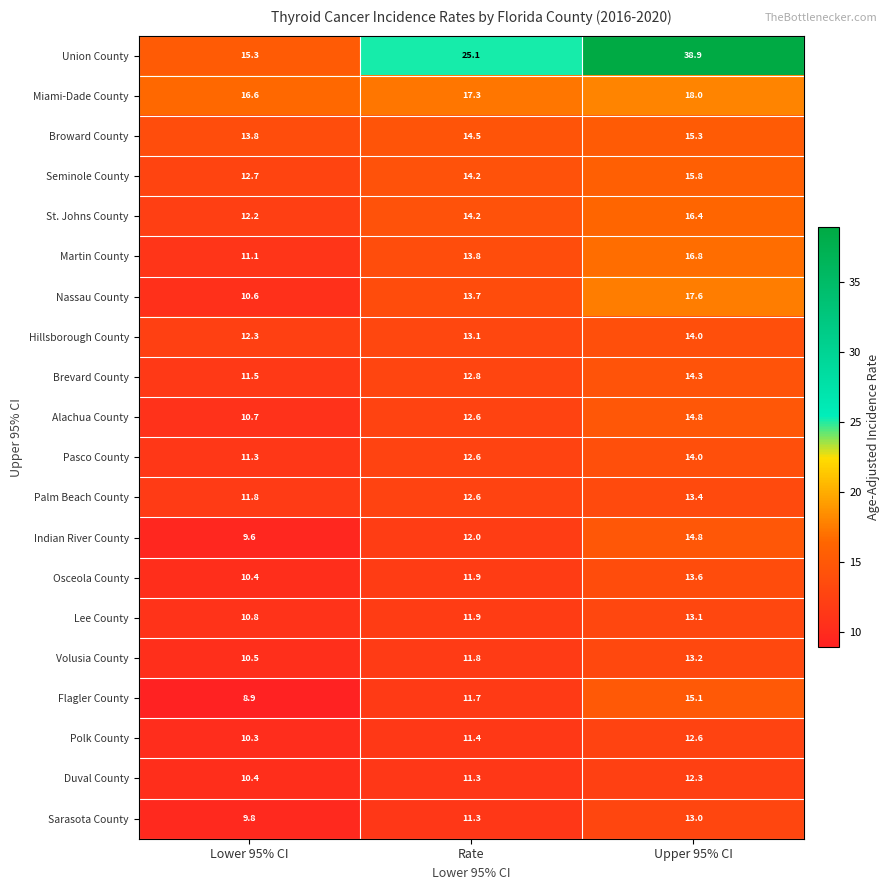

What value does the Duval County series have at Rate?

11.3